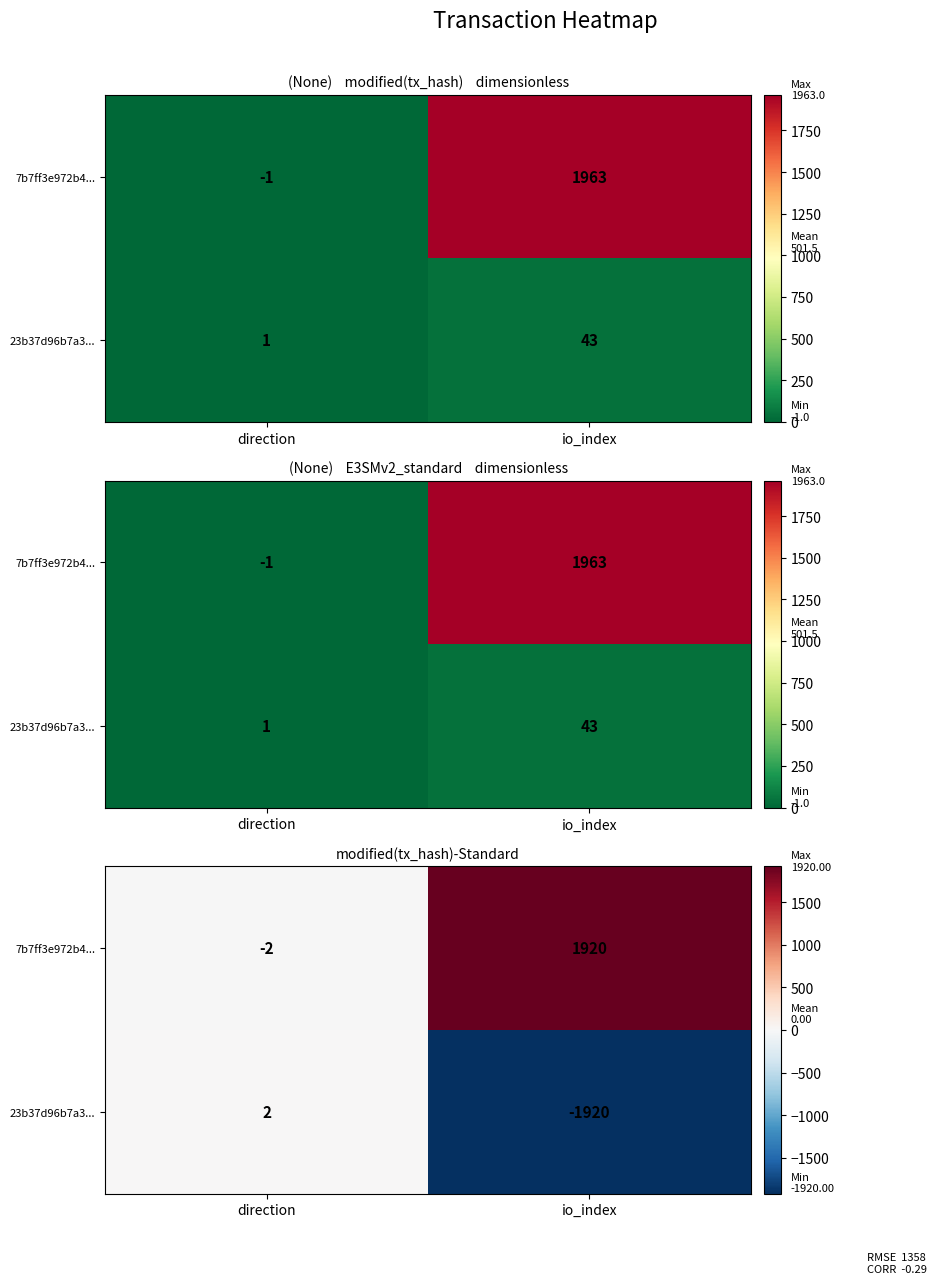

Which category has the lowest value in the 23b37d96b7a3... series?

io_index